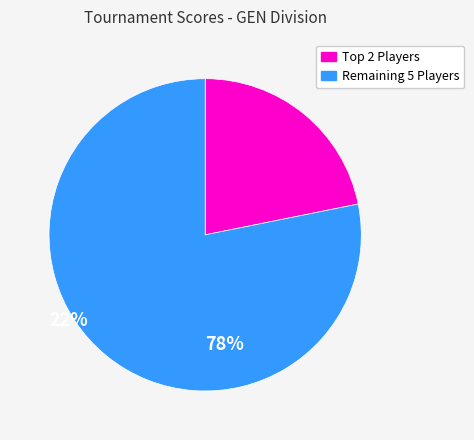

Does any single category account for the majority?

Yes